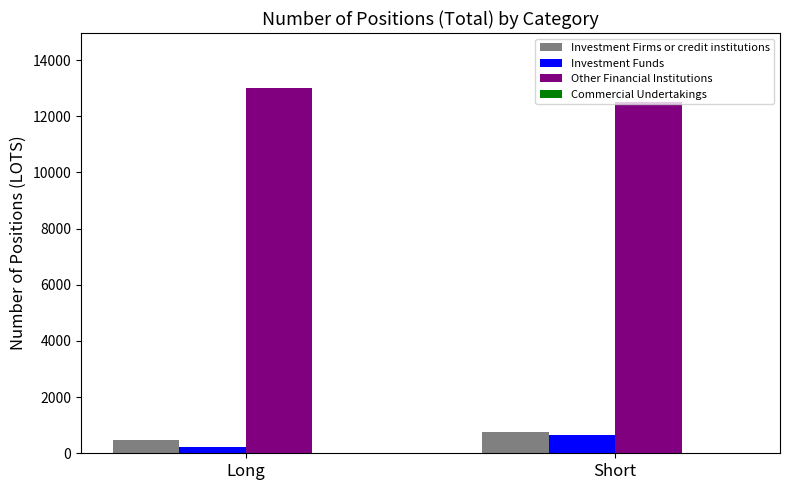

Rank the categories by Other Financial Institutions value from highest to lowest.

Long, Short